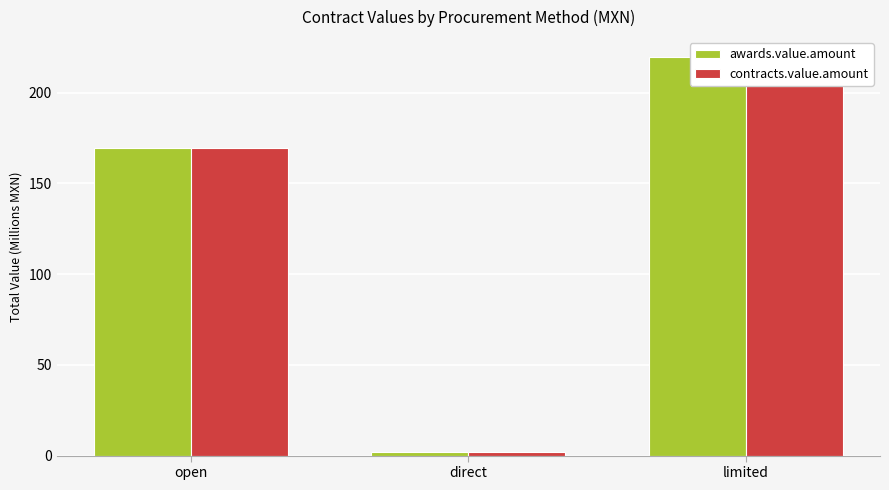

Count the number of categories in the chart.

3